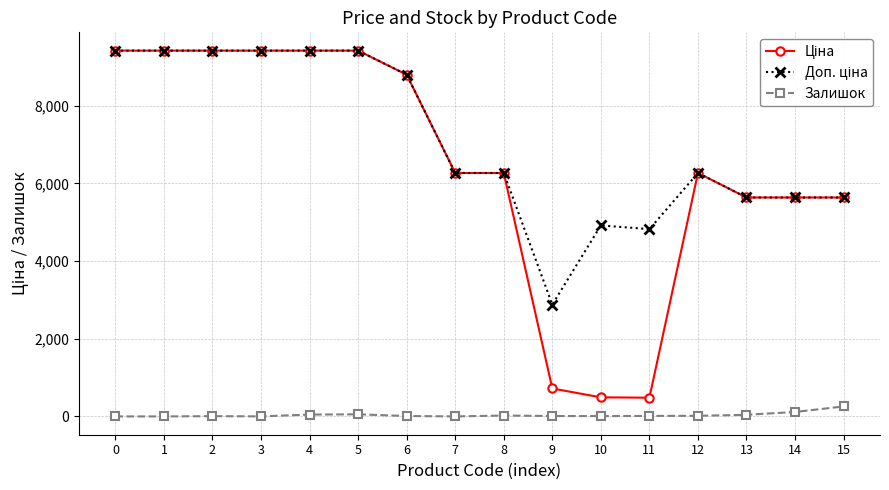

What is the spread (max minus min) of values at 1?

9416.9